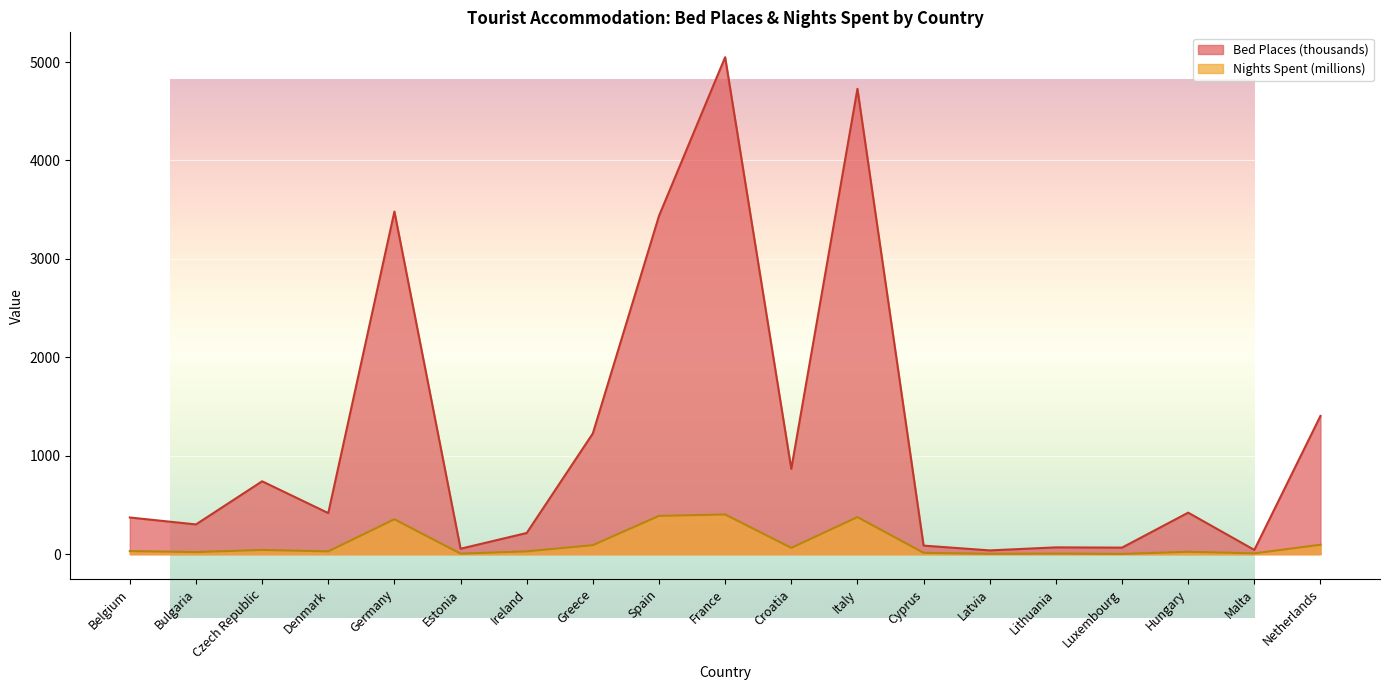

Which category has the highest value in the Nights Spent (millions) series?

France